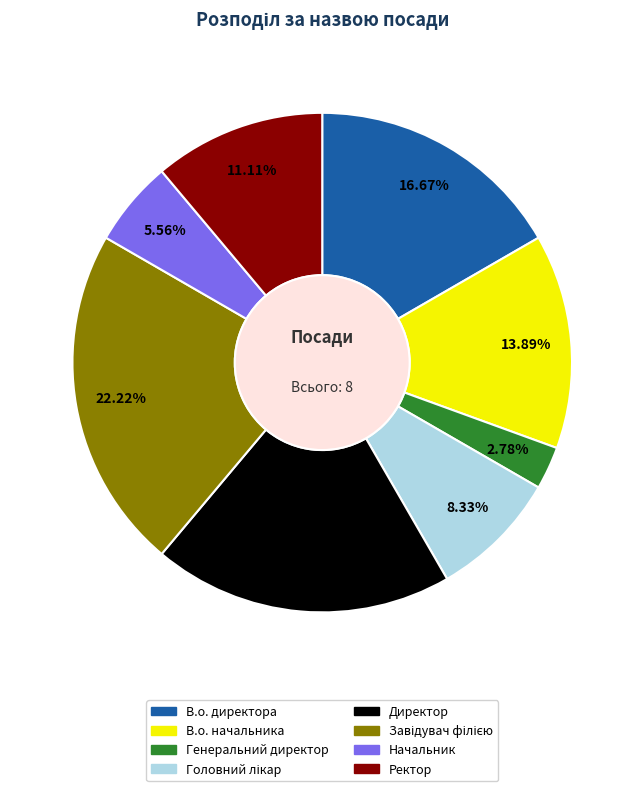

To the nearest percent, what portion does В.о. начальника represent?

14%